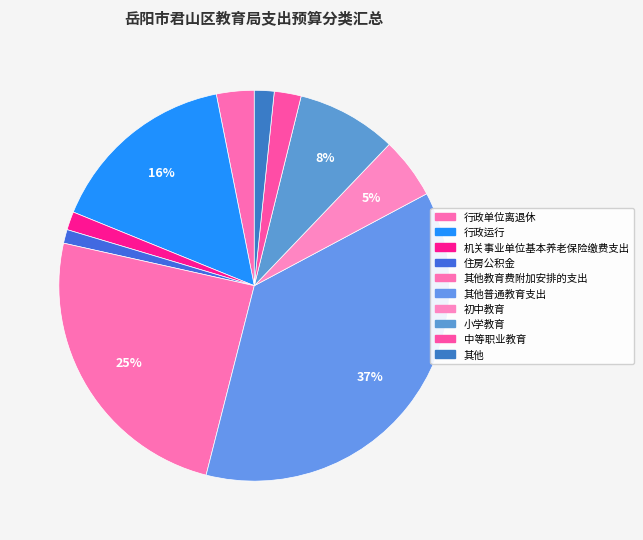

How many slices are in this pie chart?

10